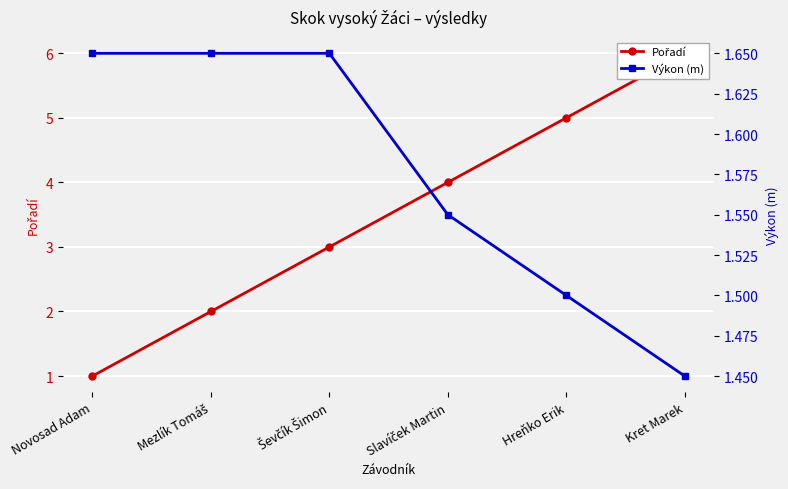

True or false: Výkon (m) has more than 0 interior local peaks.

False